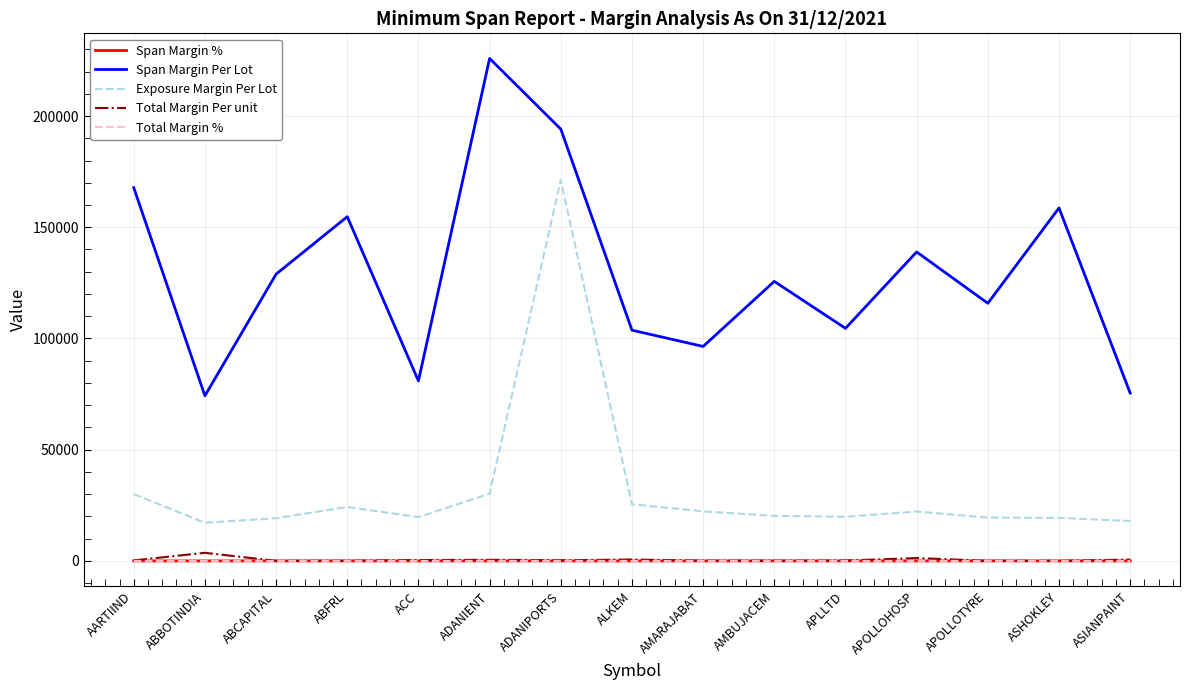

Which category has the highest value across all series?

ADANIENT